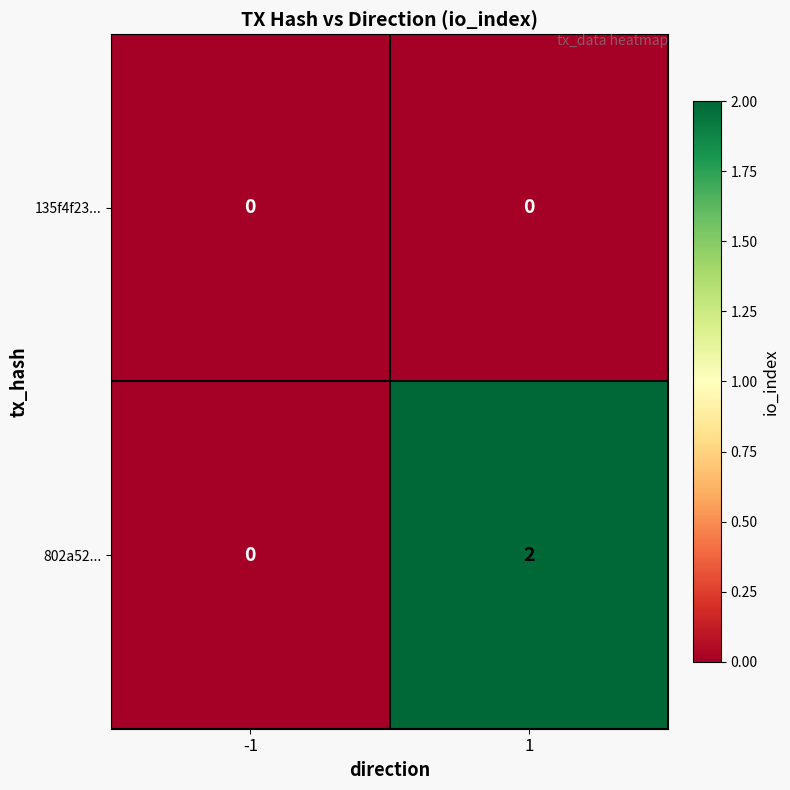

At how many categories does at least one series exceed 1?

1